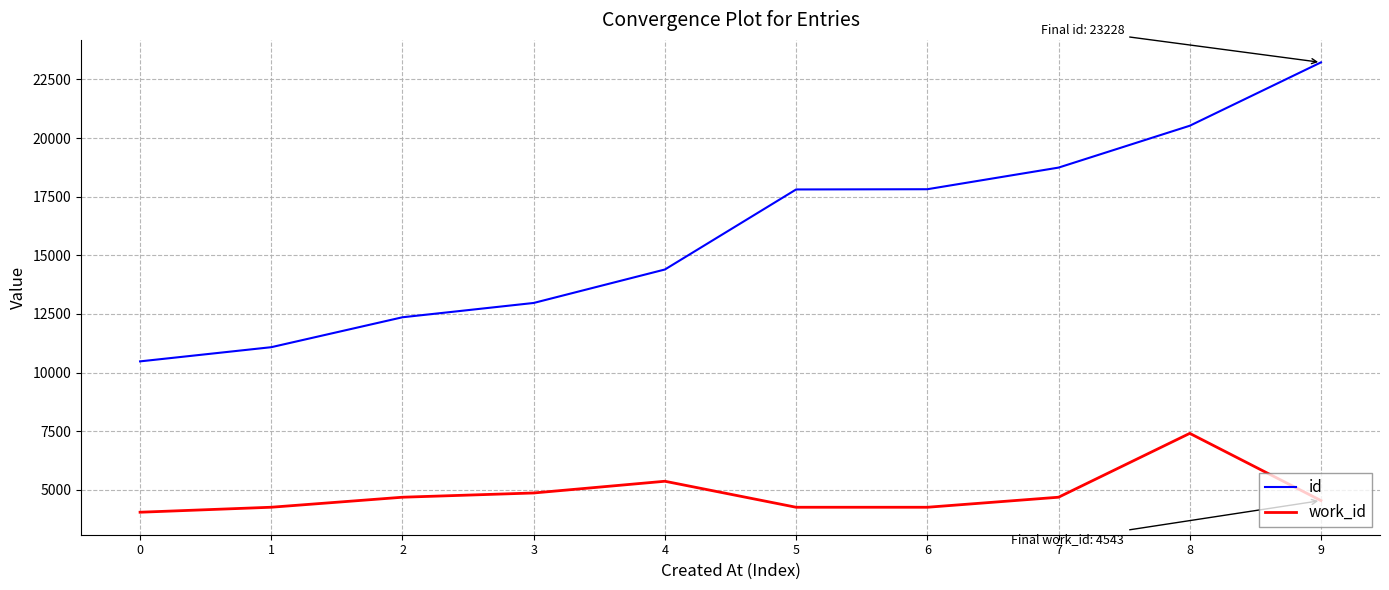

What is the minimum value for work_id?

4045